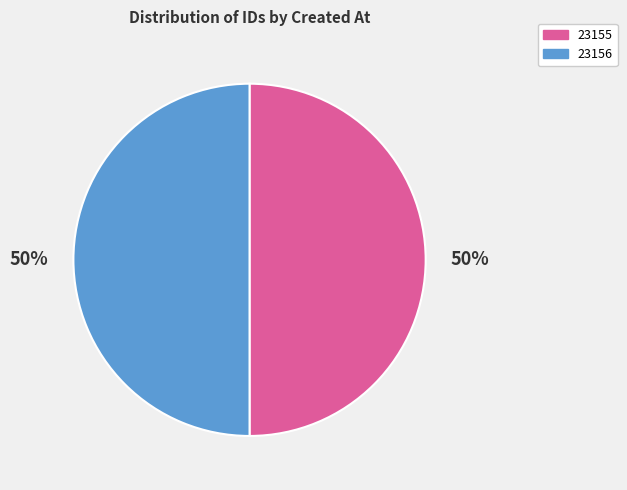

To the nearest percent, what is the average slice percentage?

50%